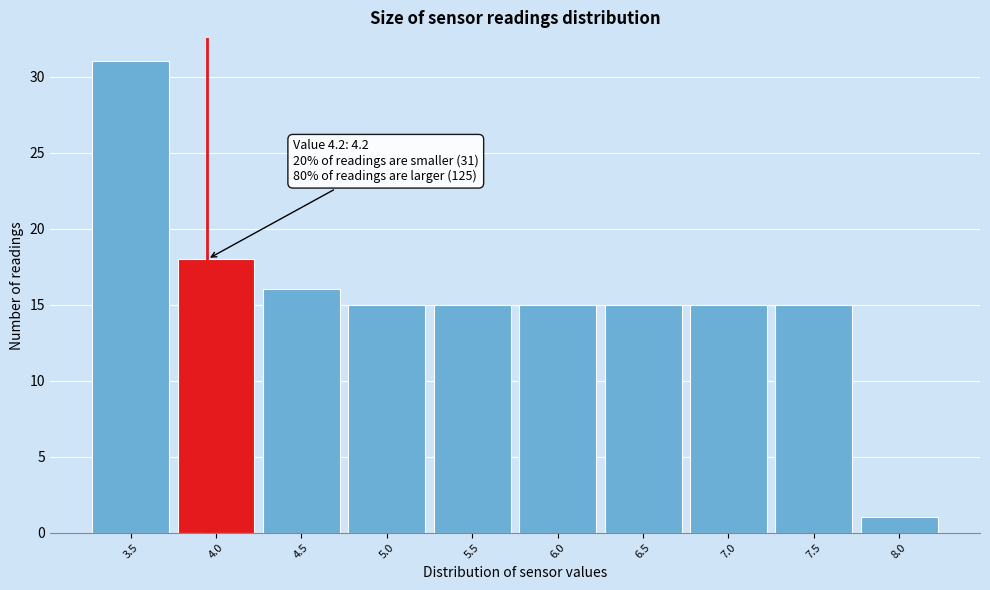

Reading right to left, extract all data points from this chart.

1	15	15	15	15	15	15	16	18	31